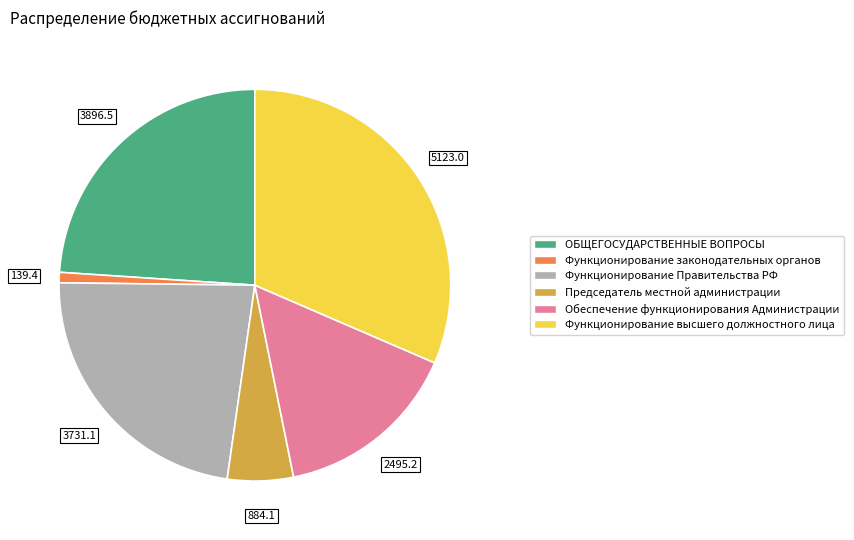

Do Функционирование законодательных органов and ОБЩЕГОСУДАРСТВЕННЫЕ ВОПРОСЫ together represent more than half of the pie?

No